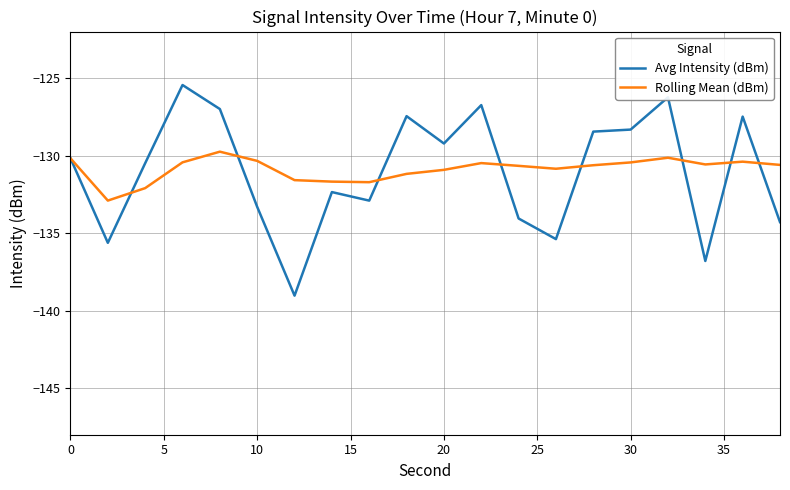

Rank the series by their maximum value, from highest to lowest.

Avg Intensity (dBm), Rolling Mean (dBm)